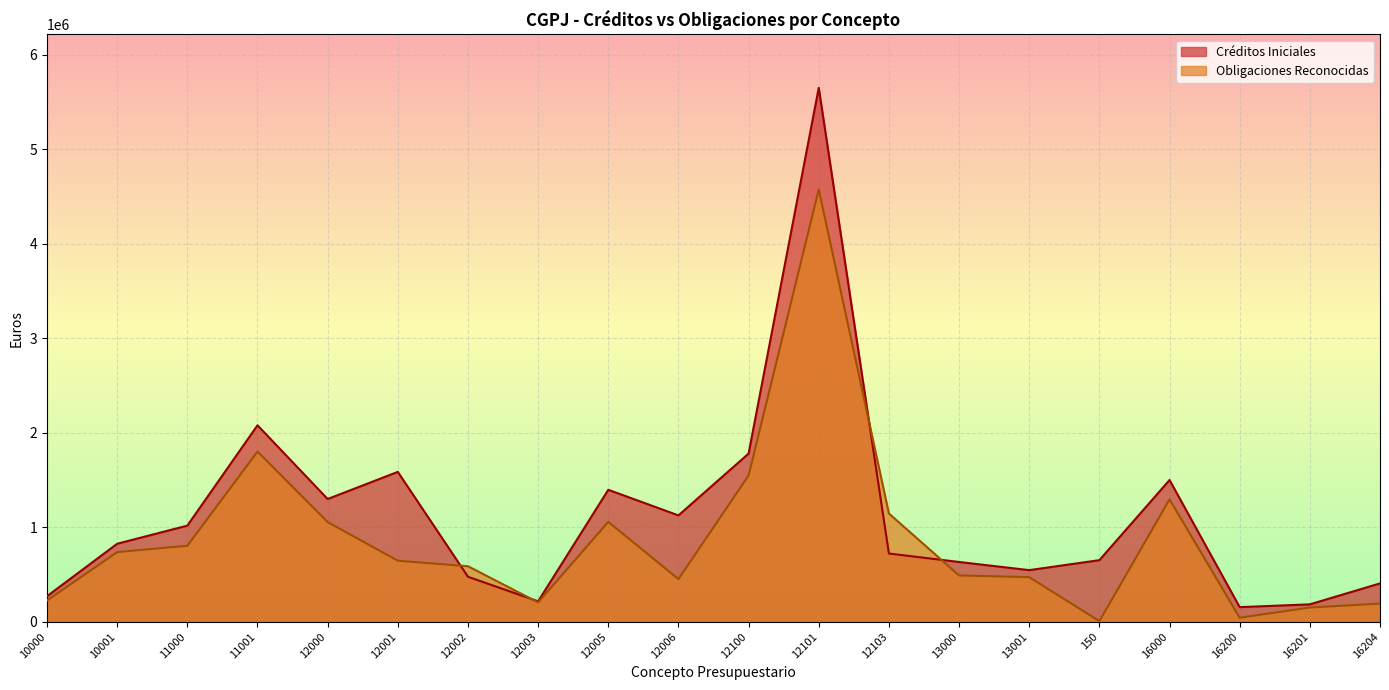

How many data points in Obligaciones Reconocidas are less than 645628?

10